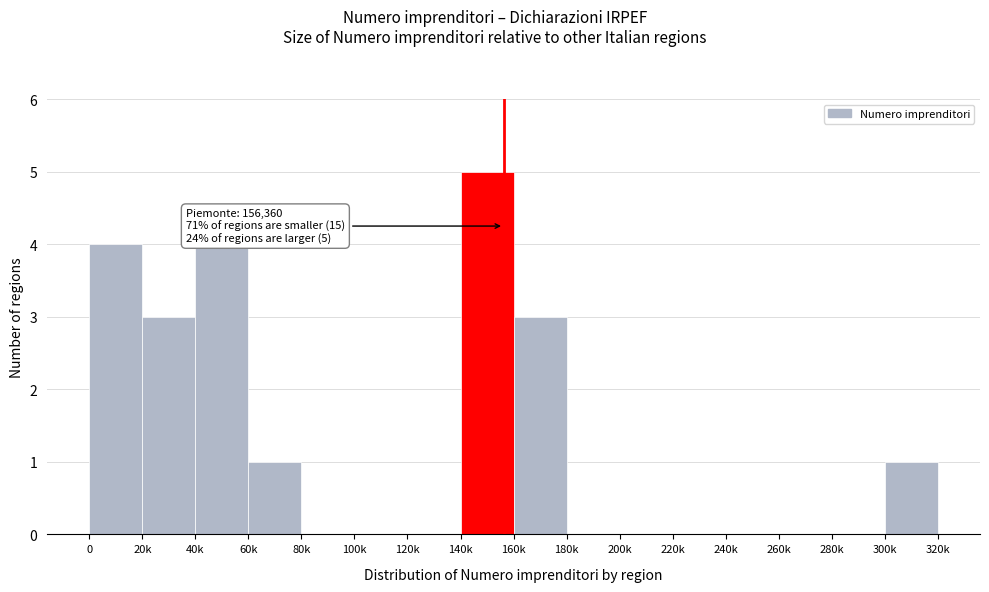

Reading left to right, what are all the values shown in this chart?

0=4	20k=3	40k=4	60k=1	80k=0	100k=0	120k=0	140k=5	160k=3	180k=0	200k=0	220k=0	240k=0	260k=0	280k=0	300k=1